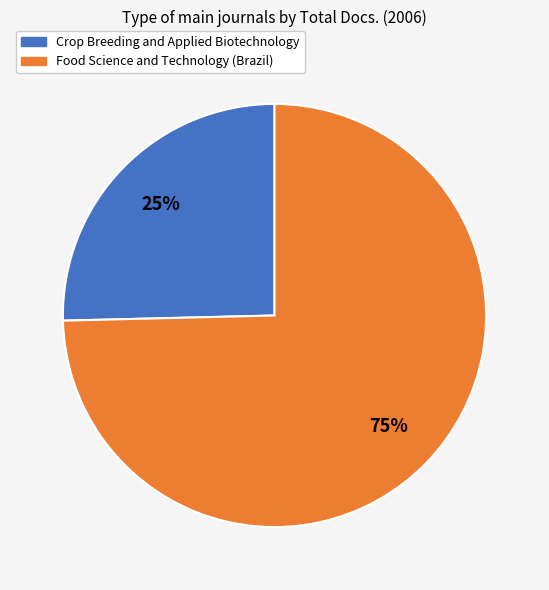

Is it true that Crop Breeding and Applied Biotechnology is 17% of the pie?

False